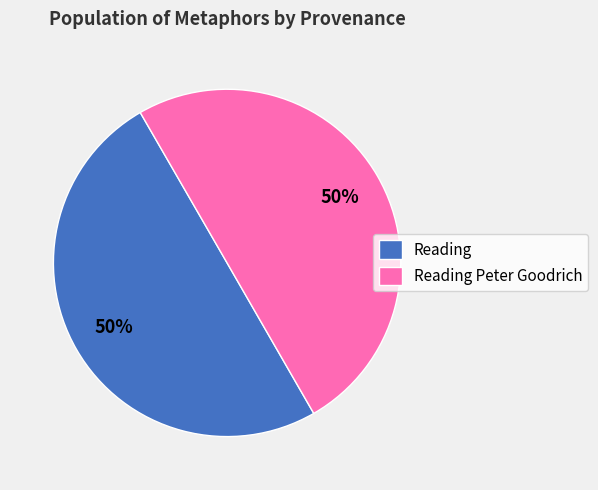

To the nearest percent, what portion does Reading Peter Goodrich represent?

50%